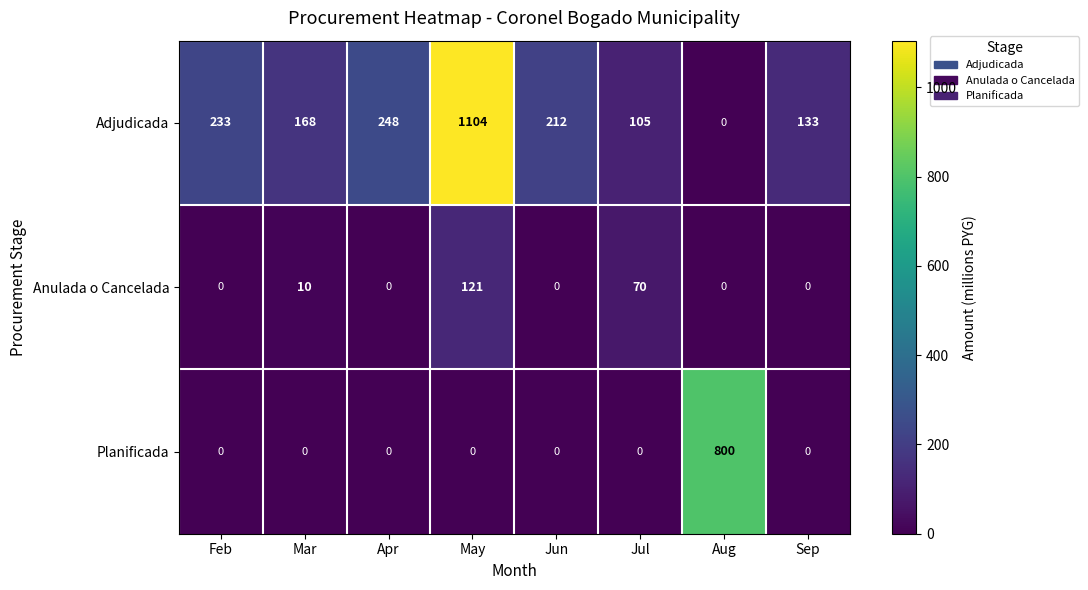

Reading left to right, extract all data points from this chart.

Adjudicada: 233	168	248	1104	212	105	0	133
Anulada o Cancelada: 0	10	0	121	0	70	0	0
Planificada: 0	0	0	0	0	0	800	0